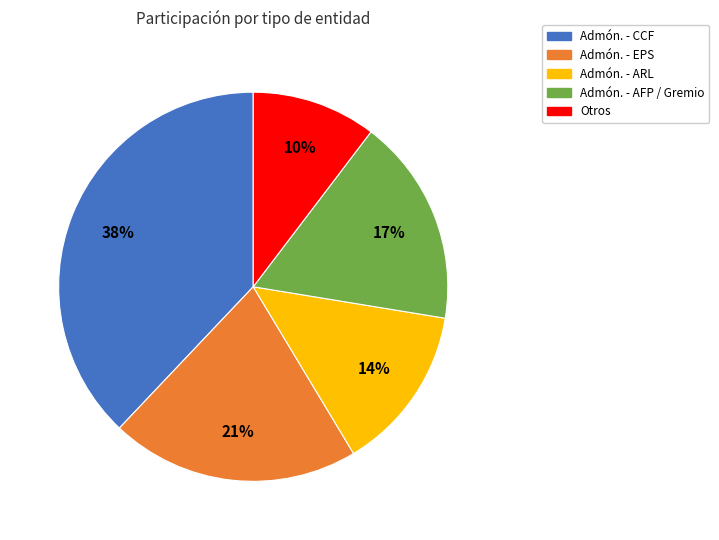

Is there any slice that represents more than half of the pie?

No